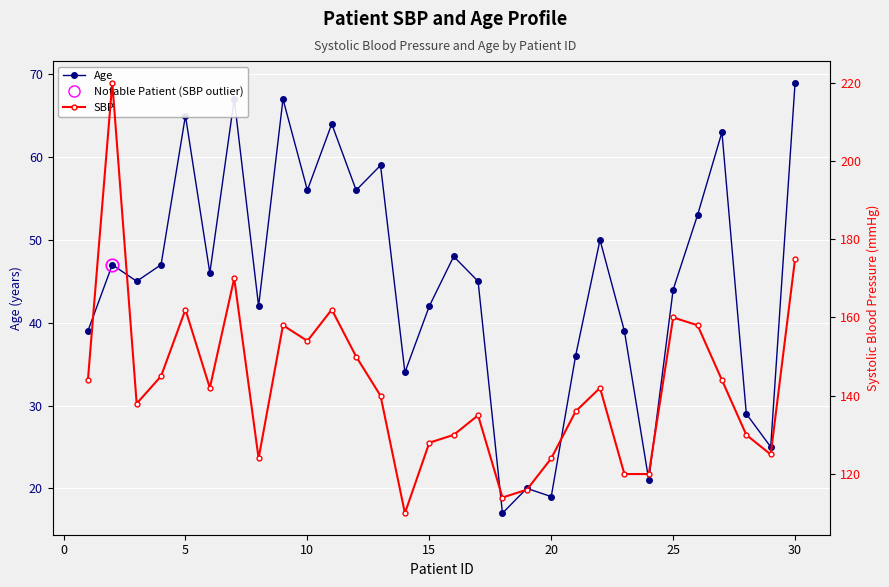

List the series in order of their peak value, lowest first.

Age, SBP